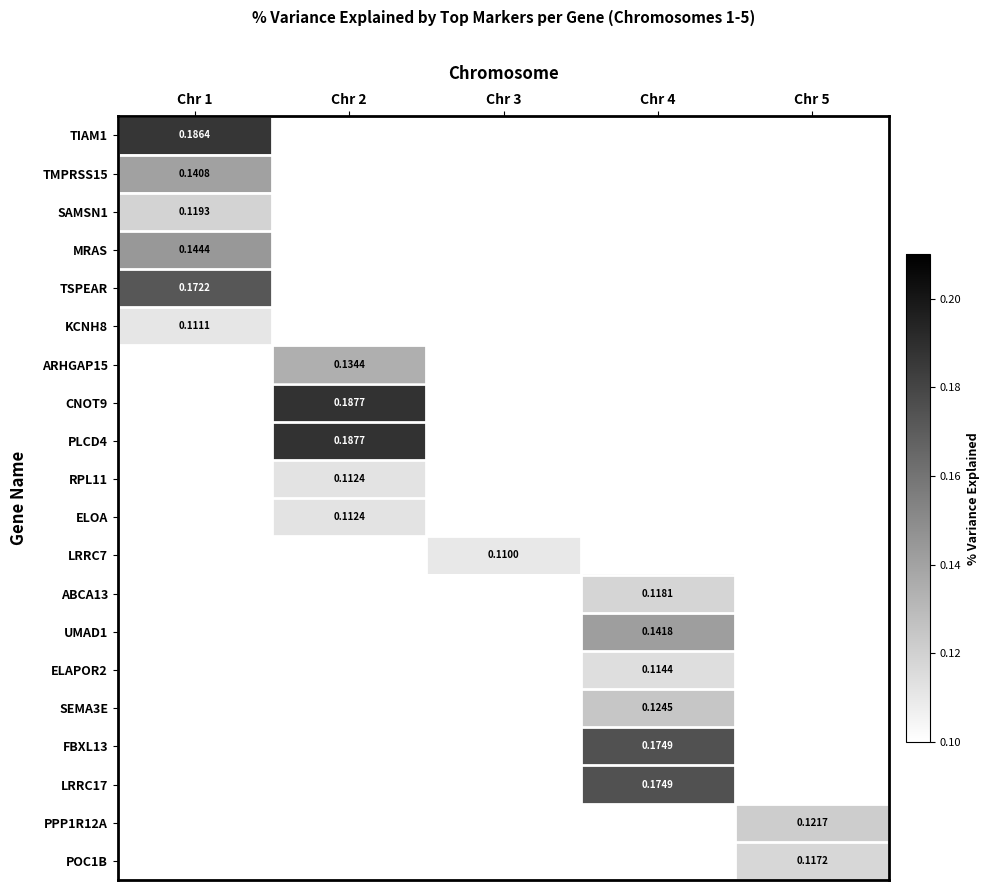

Is the value of UMAD1 at Chr 4 greater than the value of PLCD4 at Chr 2?

No